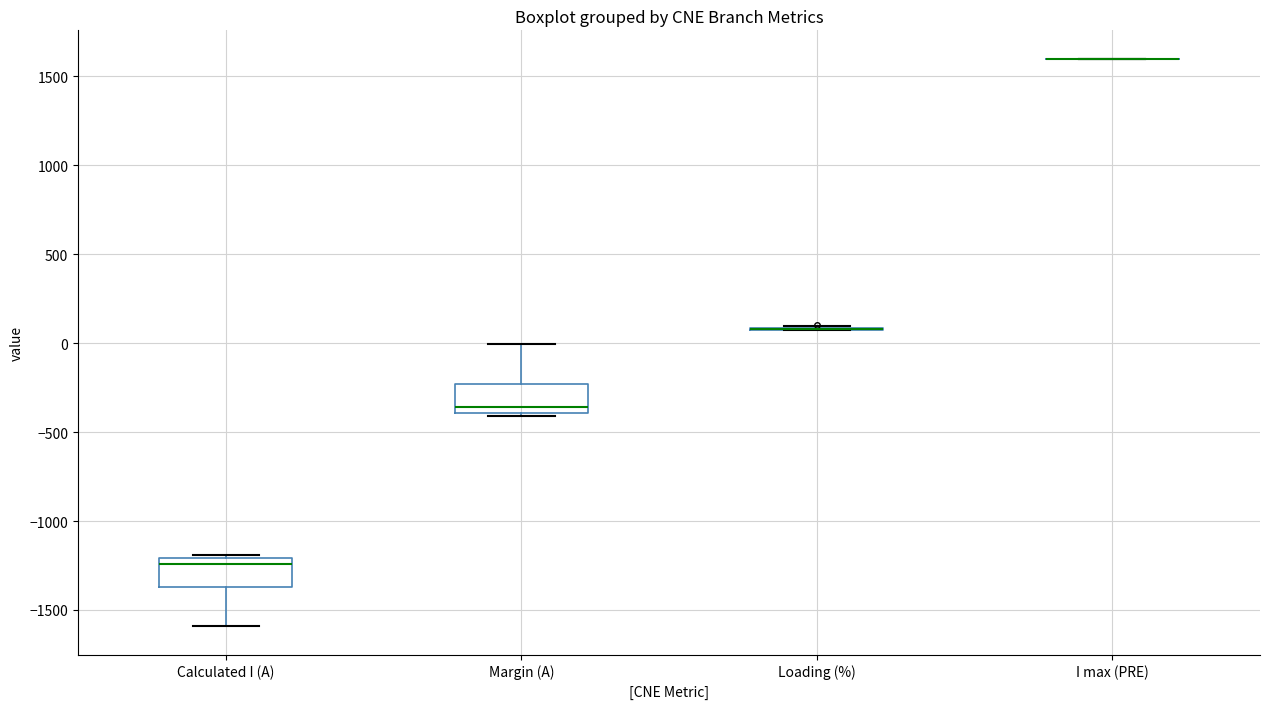

Where is the lower edge of the box for Calculated I (A) on the y-axis? The values are not printed on the chart, so give them approximately, as read against the axis.

-1350